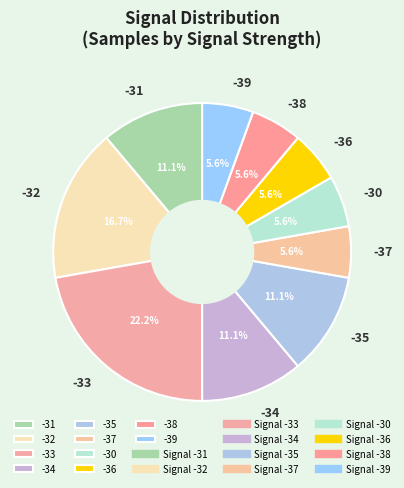

To the nearest percent, what is the average slice percentage?

10%